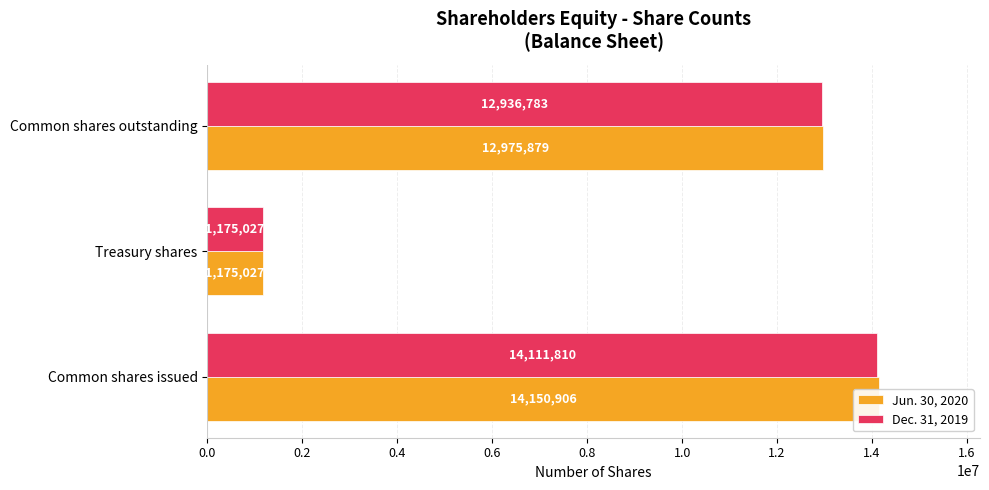

What is the total value across all series at Treasury shares?

2350054